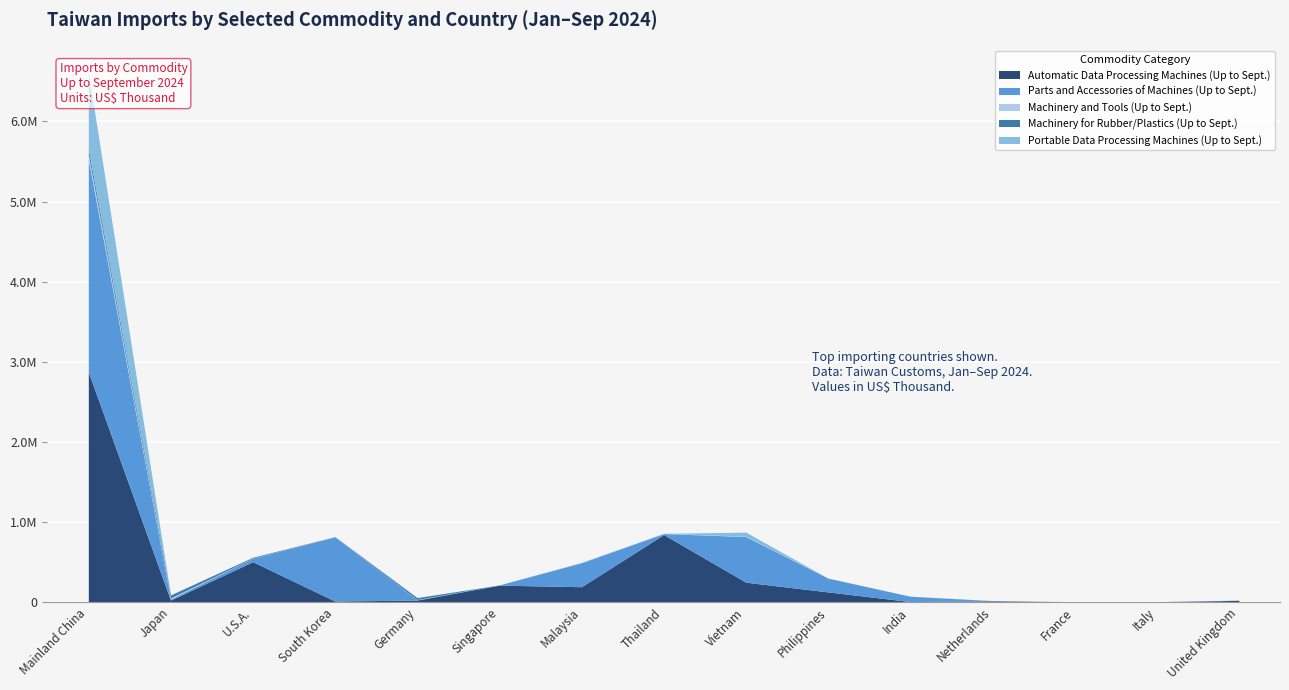

The value of Machinery and Tools (Up to Sept.) at South Korea is 204. True or false?

True